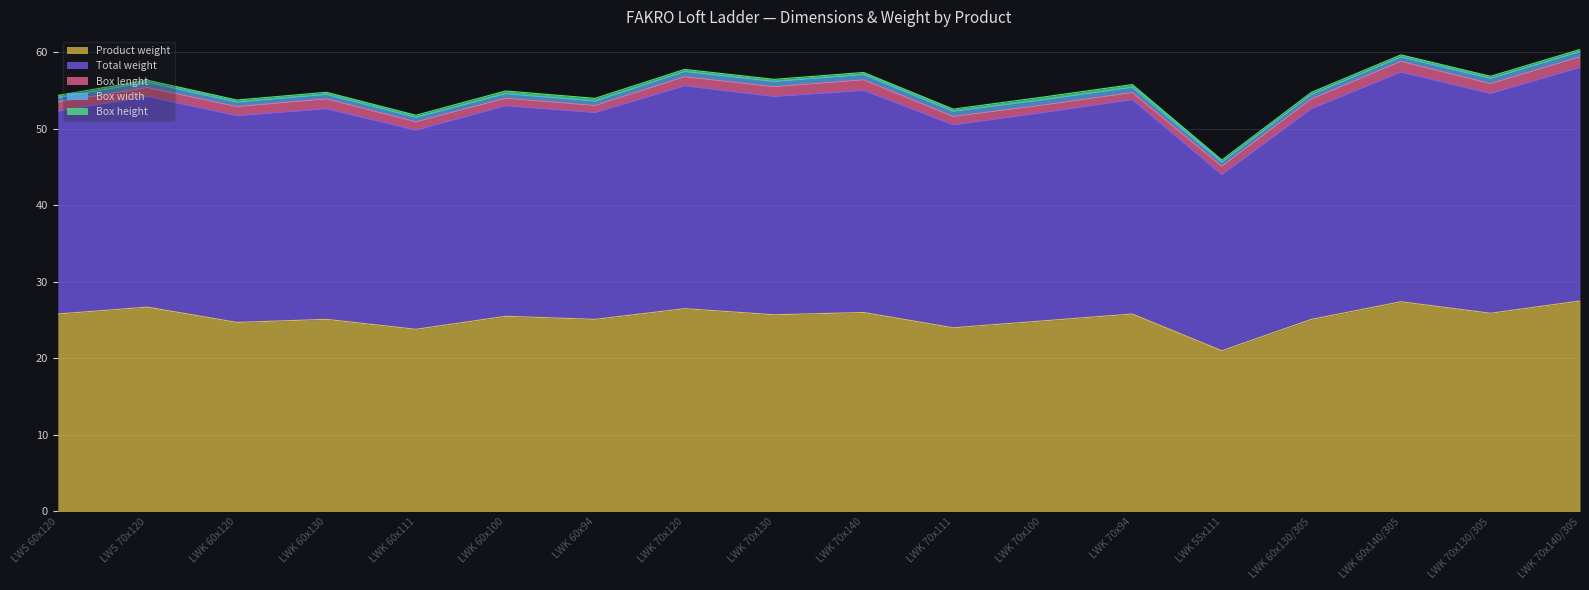

Is it true that Product weight equals 25.1 at LWK 60x130?

True